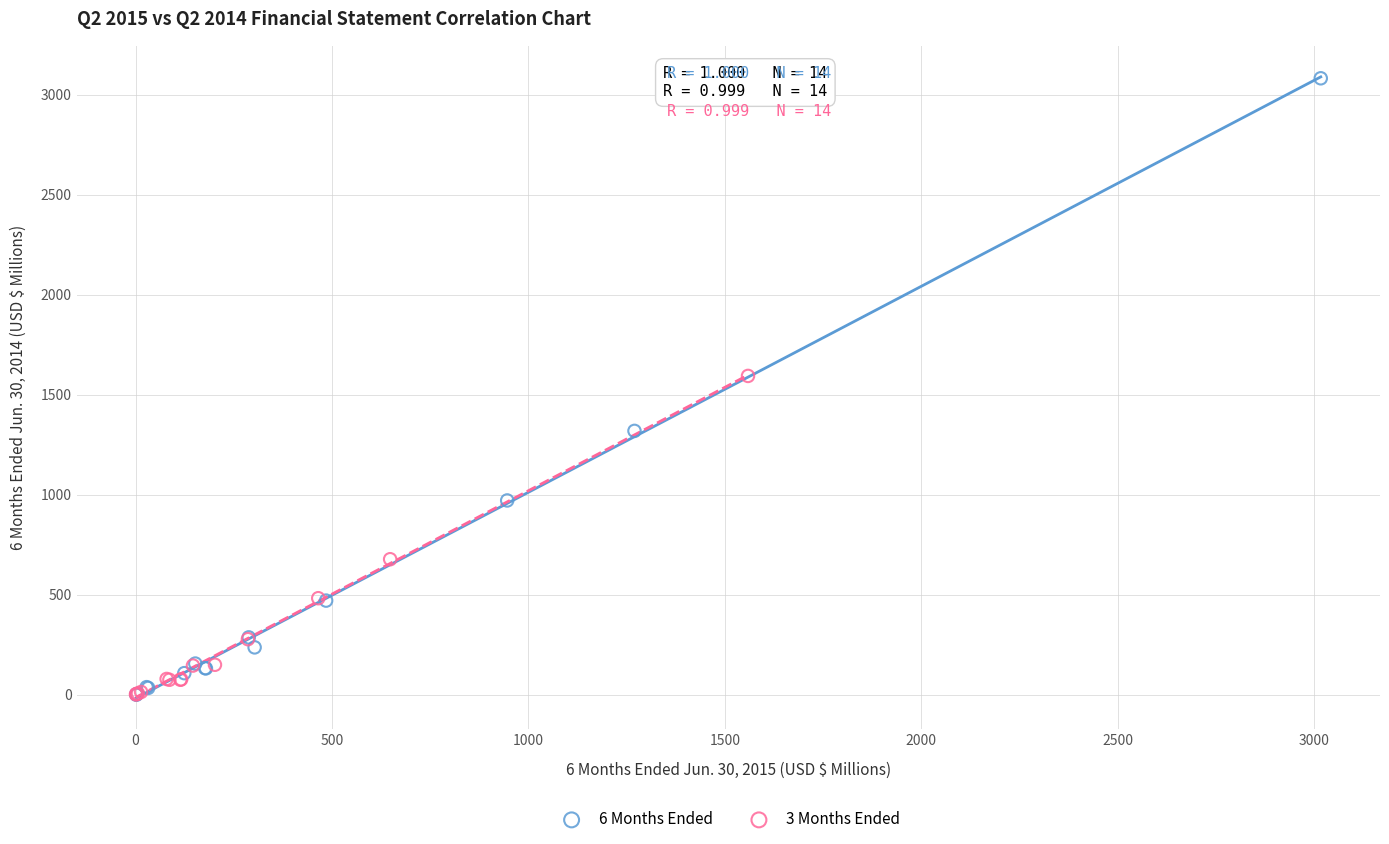

Which series reaches the maximum Y coordinate?

6 Months Ended